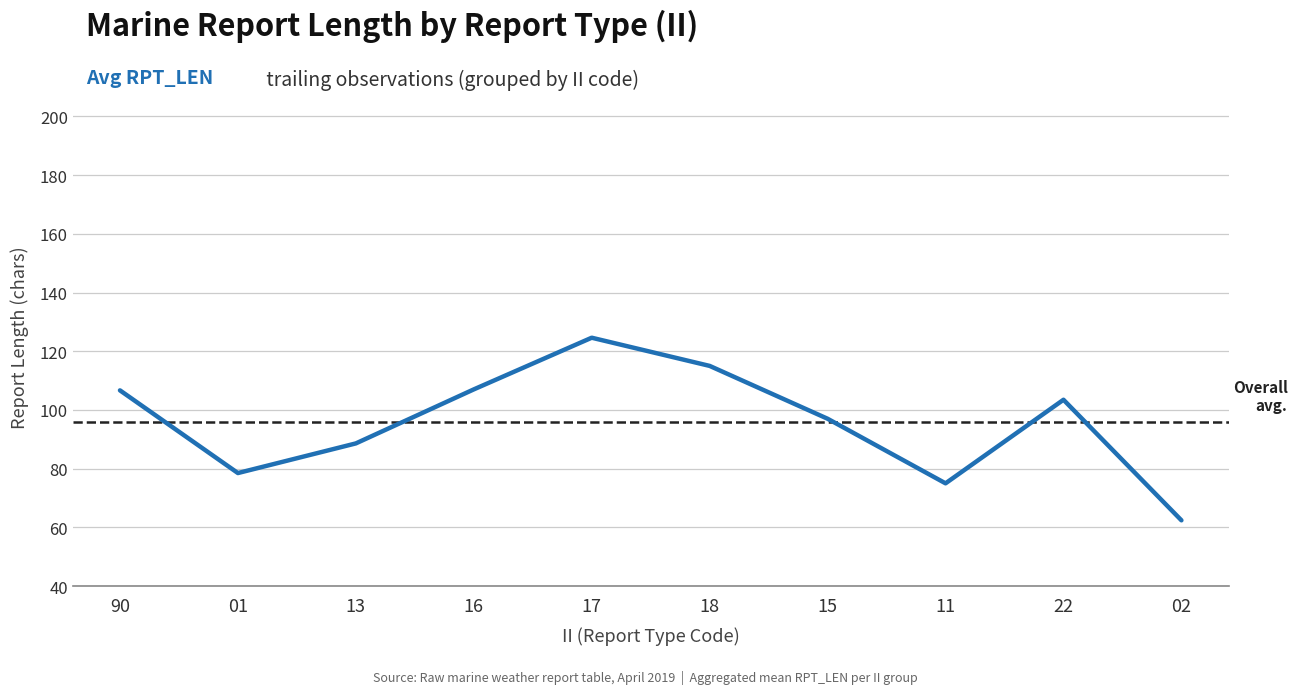

What is the sum of the values at 11 and 18?

190.0